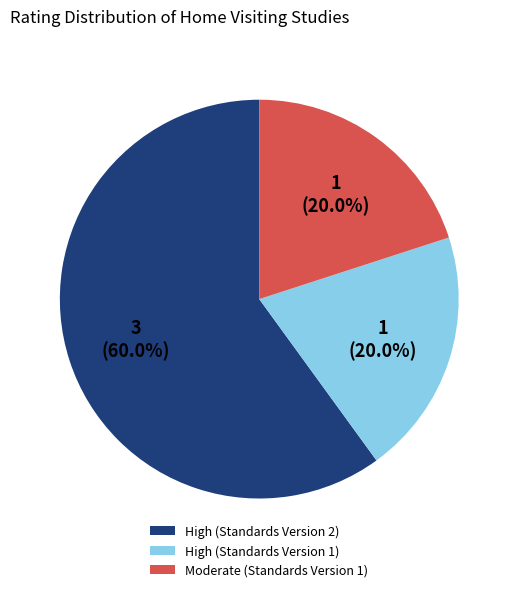

Count the number of slices in the pie.

3